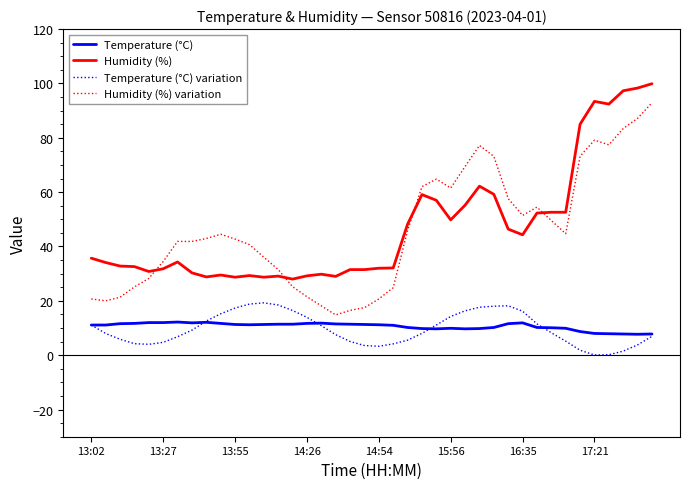

Which series has the widest spread of values?

Humidity (%) variation